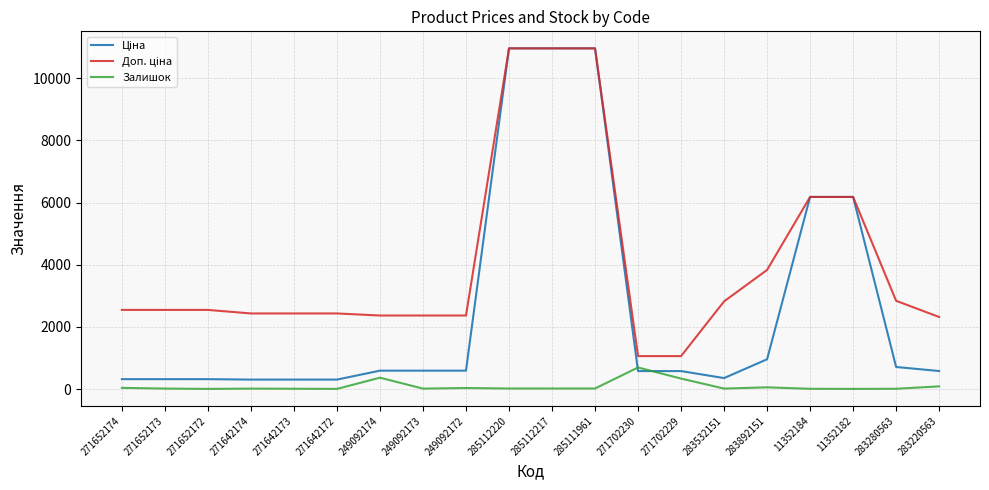

How many series are shown in this chart?

3